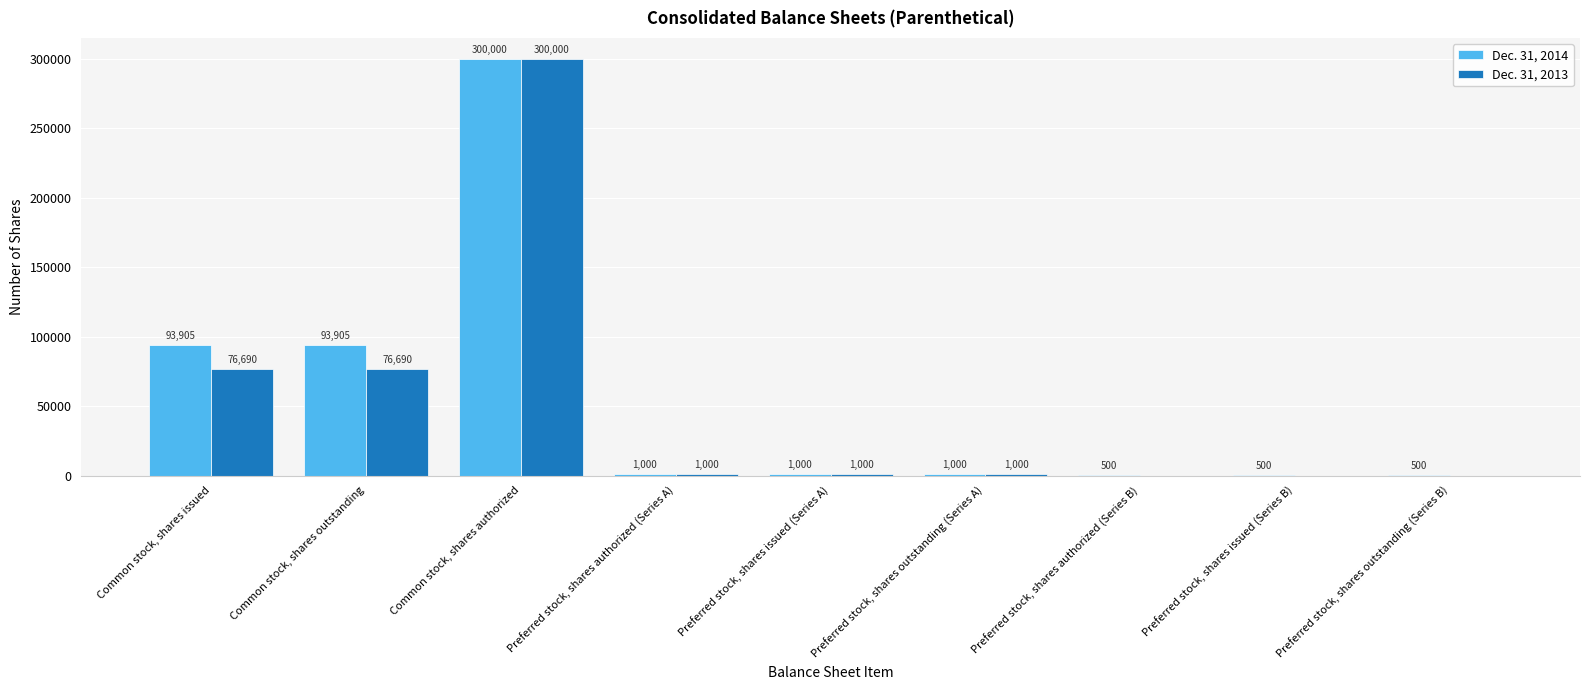

What is the difference between the Dec. 31, 2014 values at Preferred stock, shares authorized (Series B) and Common stock, shares issued?

93405